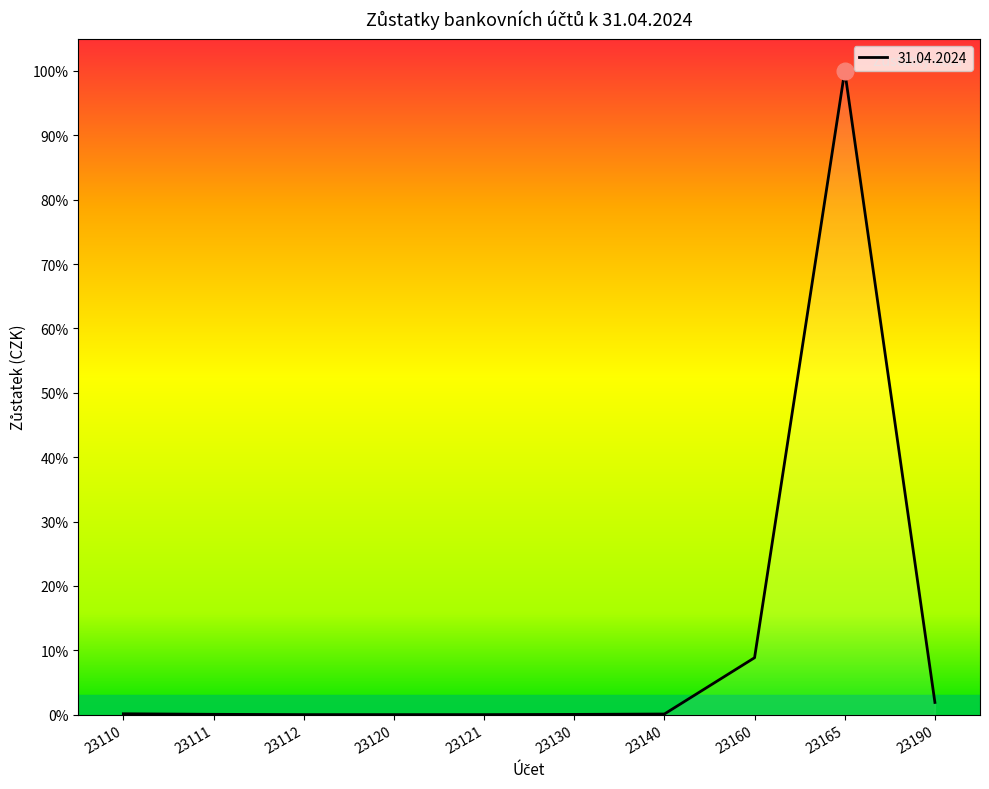

How many interior local peaks (higher than both neighbors) does the data have?

1